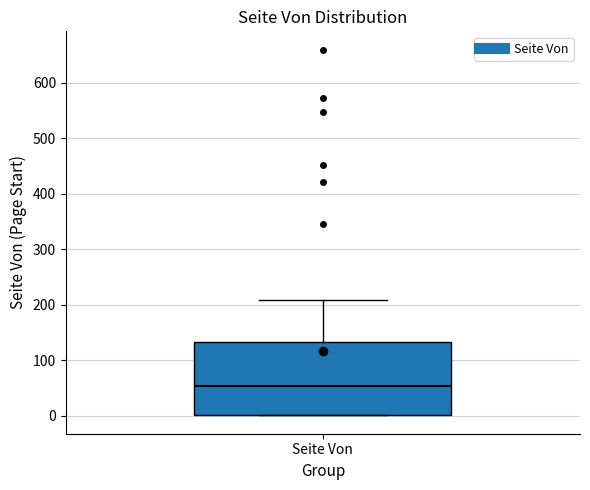

Read this box plot against the y-axis: the position of the median line, the range covered by the box, and the ends of both whiskers. The values are not printed on the chart, so give them approximately, as read against the axis.

median 50, box 0 to 130, whiskers 0 to 210